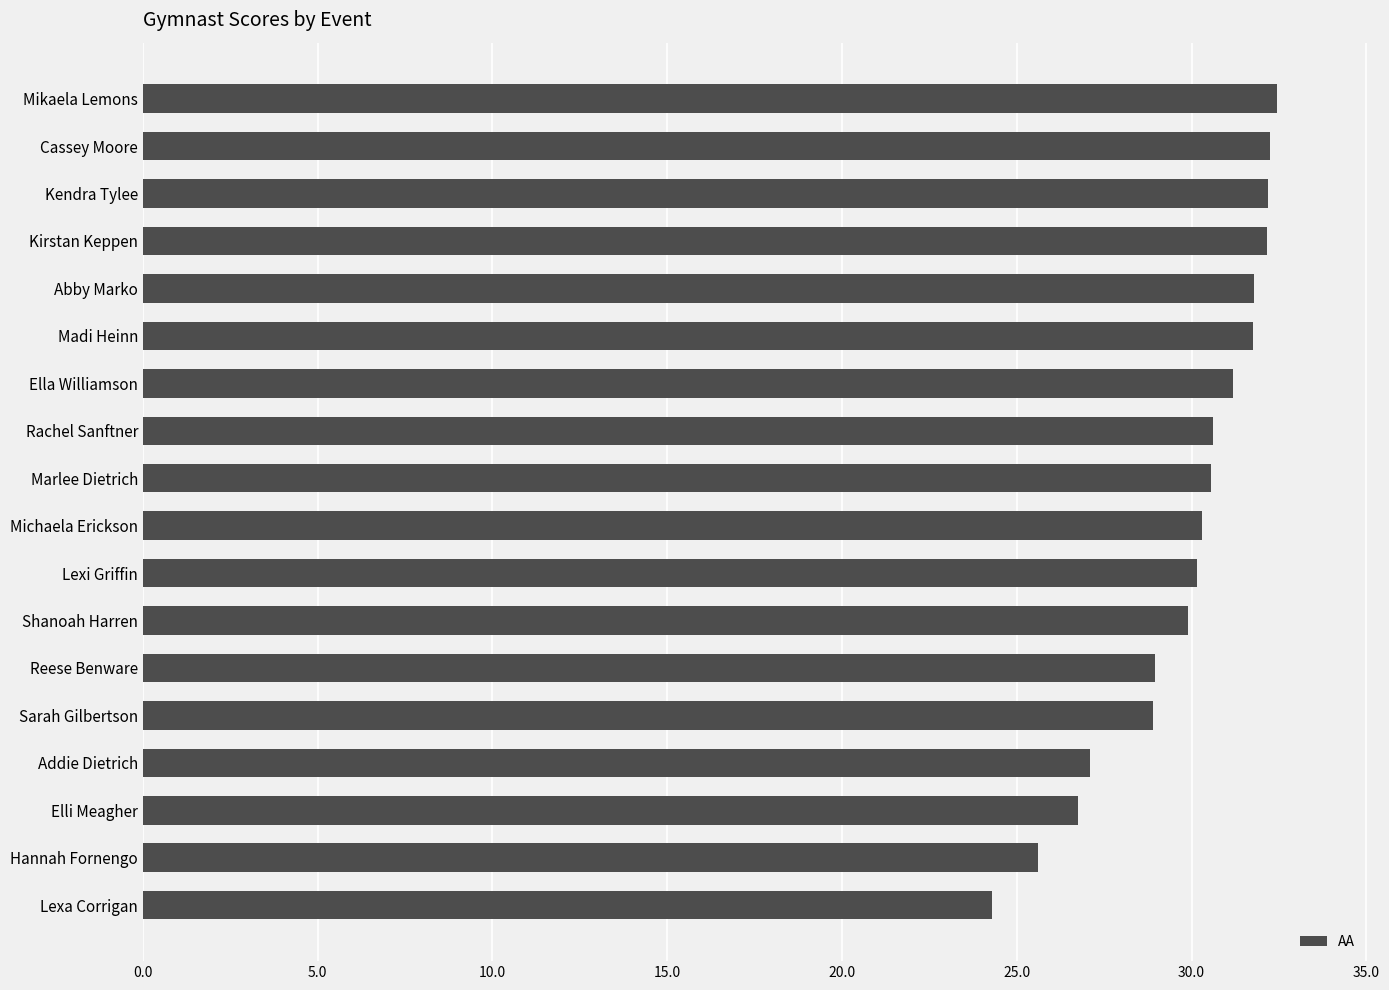

Between Michaela Erickson and Madi Heinn, which is larger?

Madi Heinn